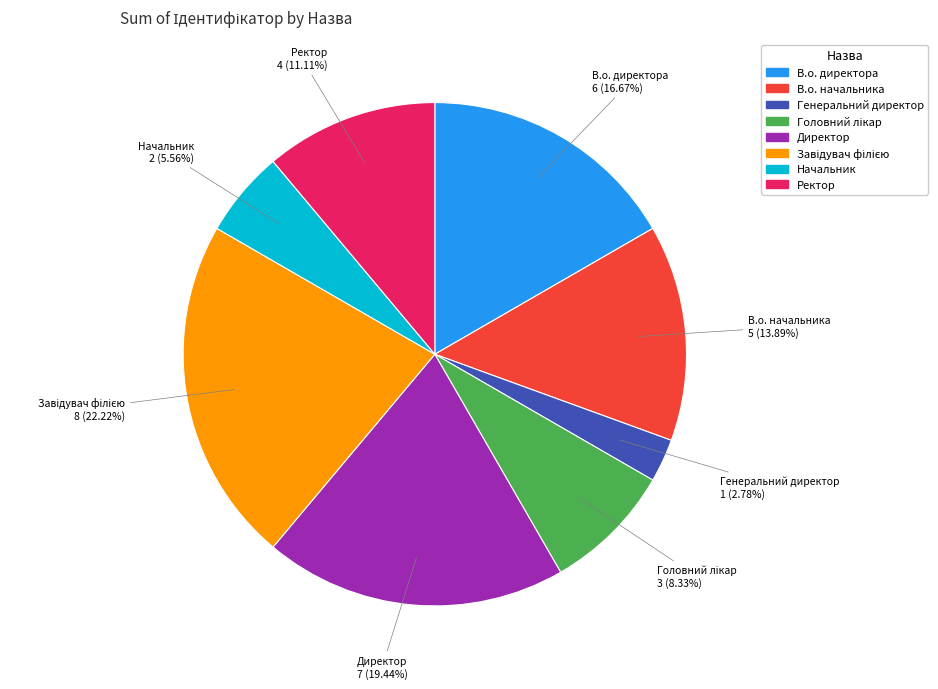

To the nearest percent, what portion does В.о. начальника represent?

14%